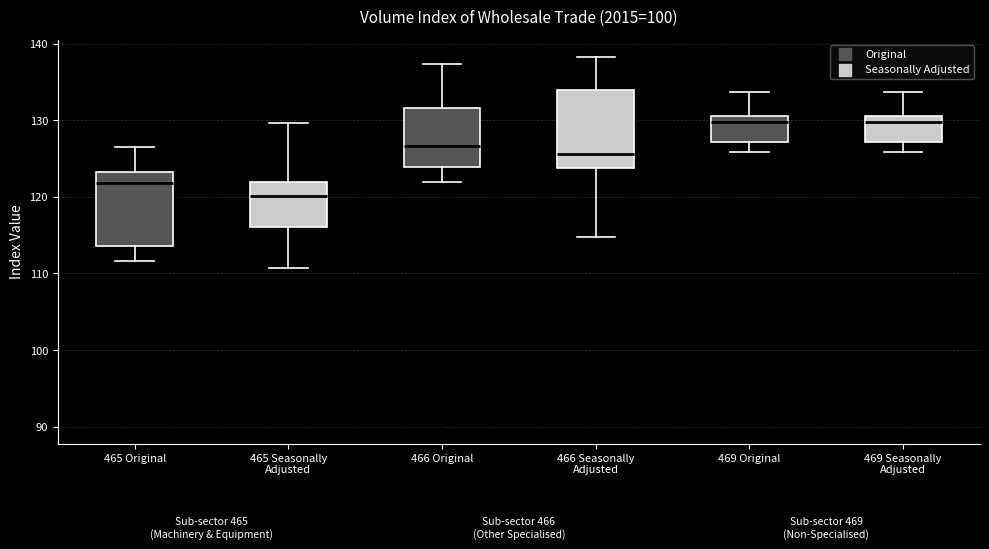

Reading left to right, read every box against the y-axis: the position of its median line, the range the box covers, and the ends of its whiskers. The values are not printed on the chart, so give them approximately, as read against the axis.

465 Original: median 122, box 114 to 123, whiskers 112 to 127
465 Seasonally Adjusted: median 120, box 116 to 122, whiskers 111 to 130
466 Original: median 127, box 124 to 132, whiskers 122 to 137
466 Seasonally Adjusted: median 126, box 124 to 134, whiskers 115 to 138
469 Original: median 130, box 127 to 131, whiskers 126 to 134
469 Seasonally Adjusted: median 130, box 127 to 131, whiskers 126 to 134